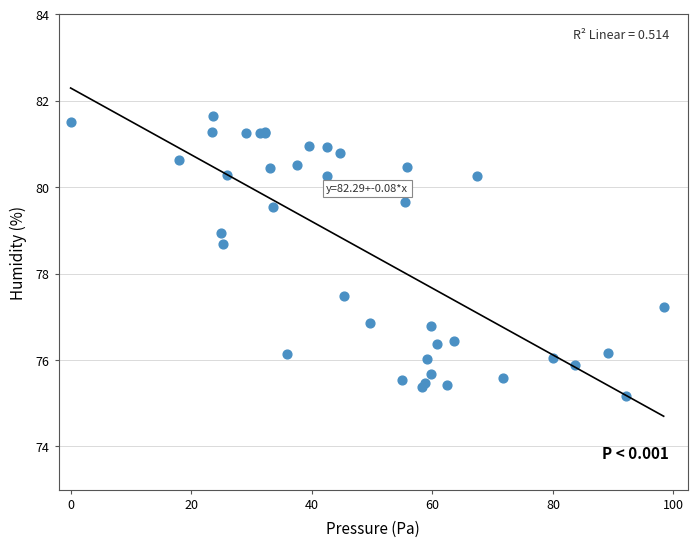

What Y value in the scatter plot is closest to 78?

77.5